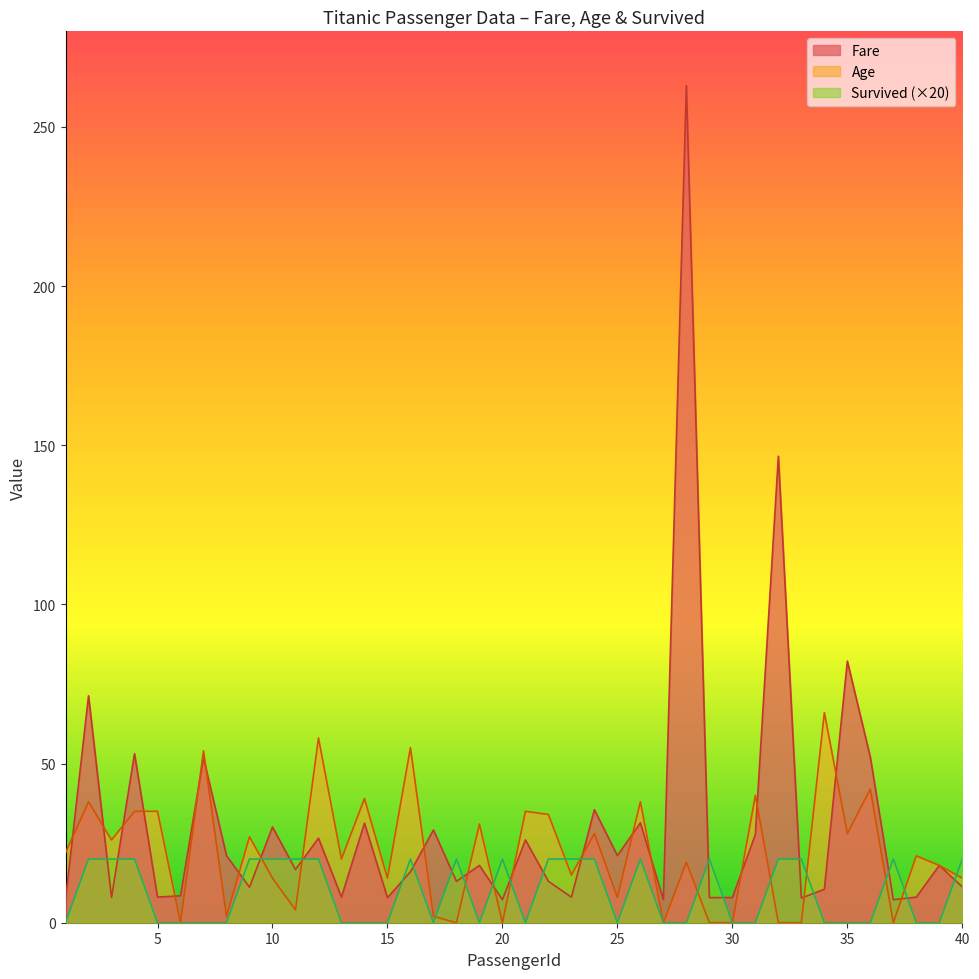

At which category is the sum across all series the highest?

28